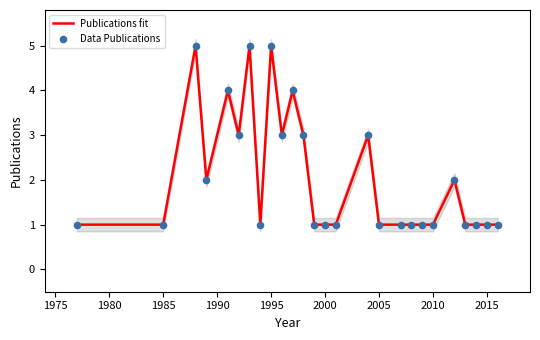

What are all the series names shown in the legend?

Publications fit, Data Publications